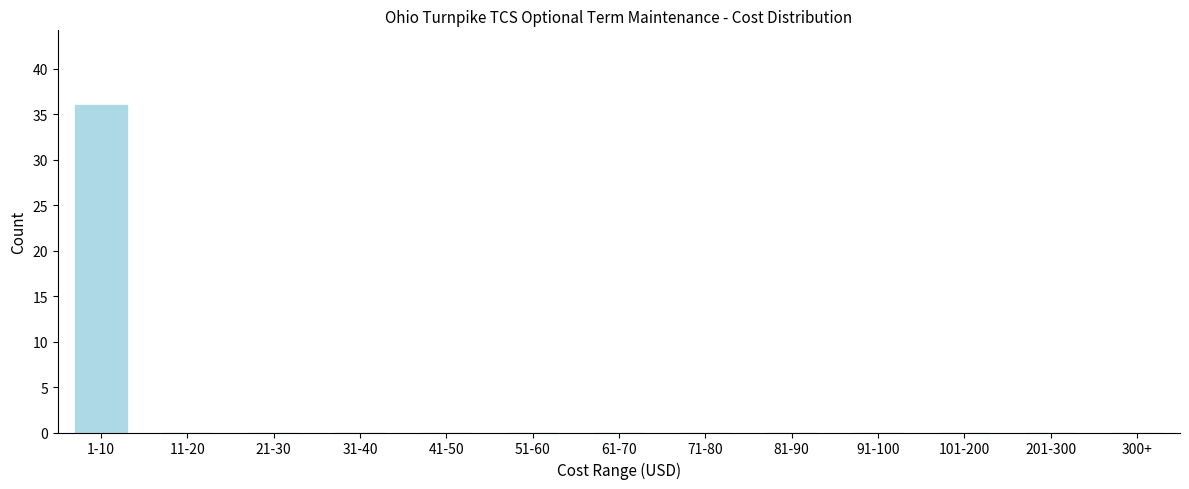

Reading left to right, extract all data points from this chart.

1-10=36	11-20=0	21-30=0	31-40=0	41-50=0	51-60=0	61-70=0	71-80=0	81-90=0	91-100=0	101-200=0	201-300=0	300+=0